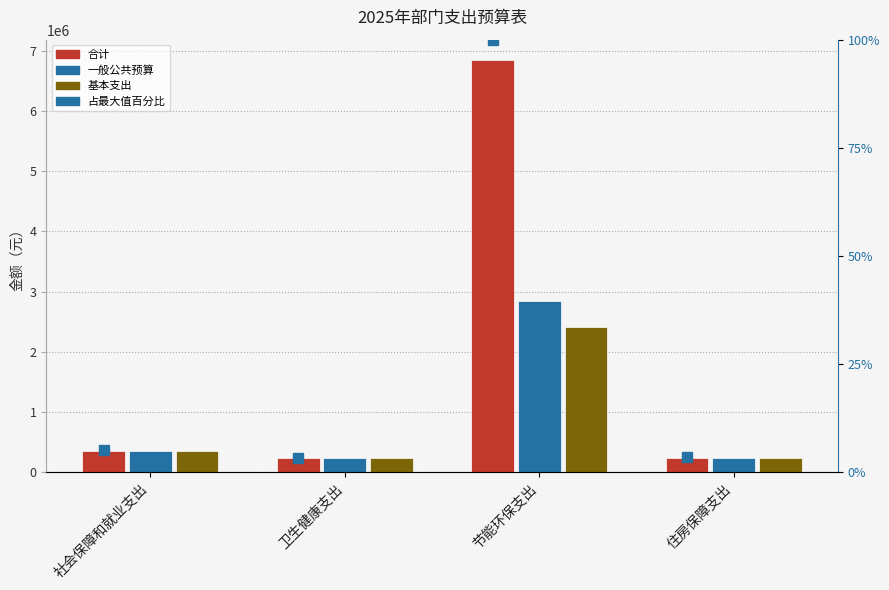

How many bars are there in total?

12